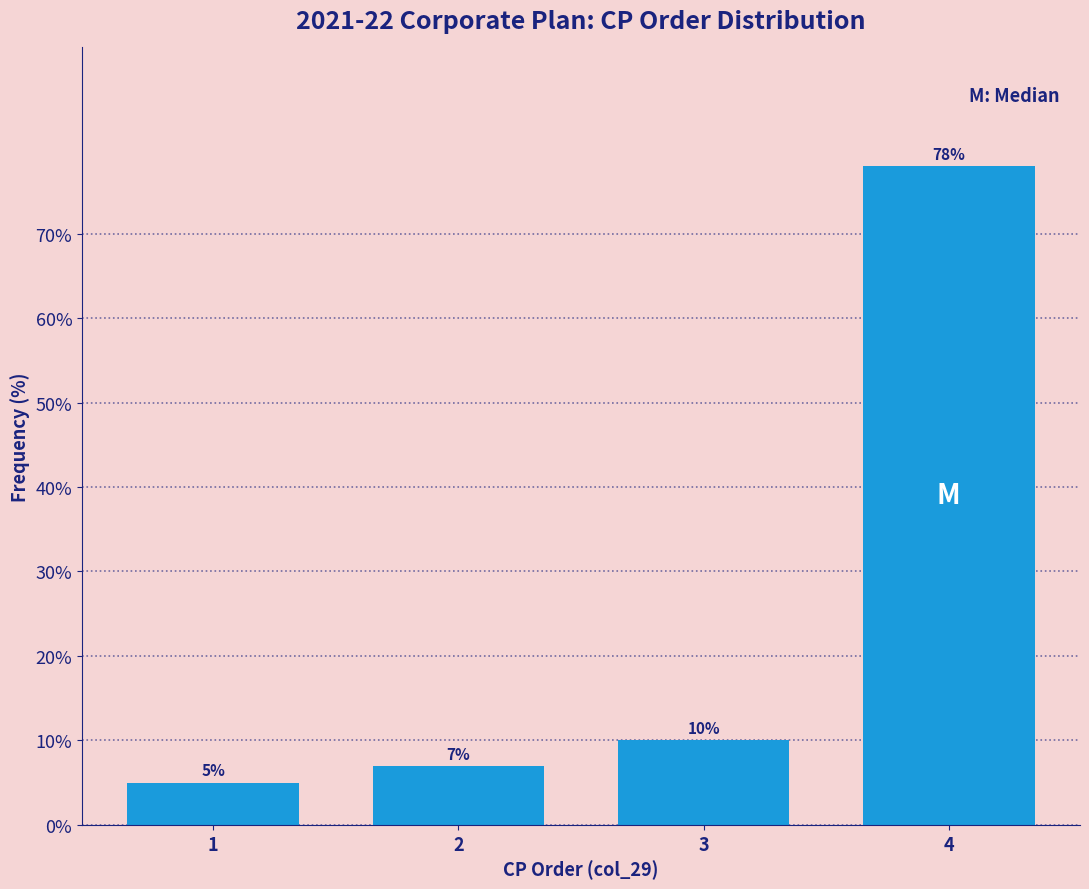

Reading right to left, what are all the values shown in this chart?

4=78.0	3=10.0	2=7.0	1=5.0